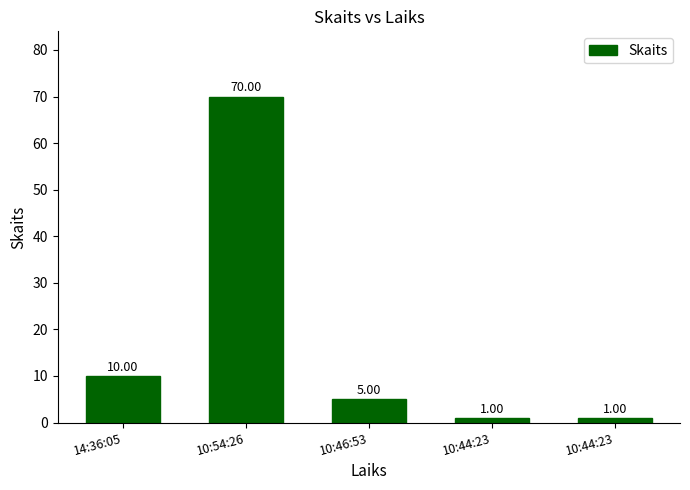

Reading left to right, extract all data points from this chart.

10	70	5	1	1